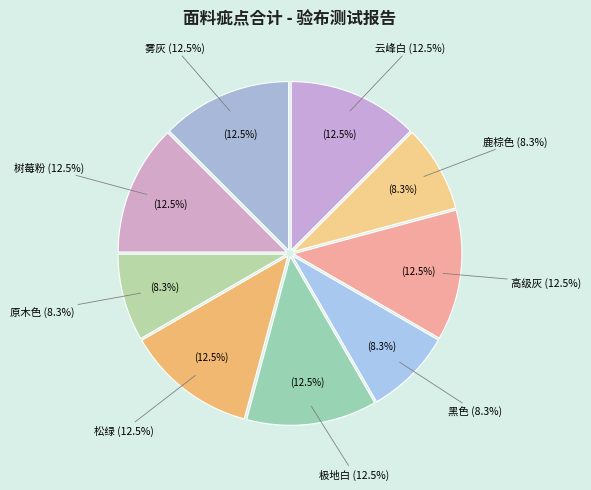

Rank the categories by value from lowest to highest.

鹿棕色, 黑色, 原木色, 云峰白, 高级灰, 极地白, 松绿, 树莓粉, 雾灰